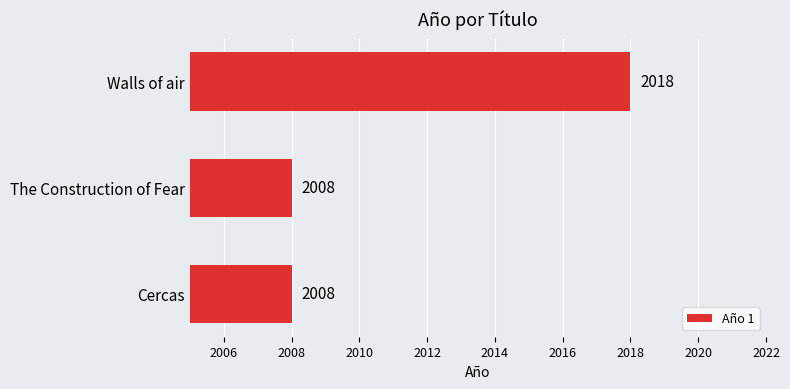

Reading top to bottom, what are all the values shown in this chart?

Walls of air=2018	The Construction of Fear=2008	Cercas=2008